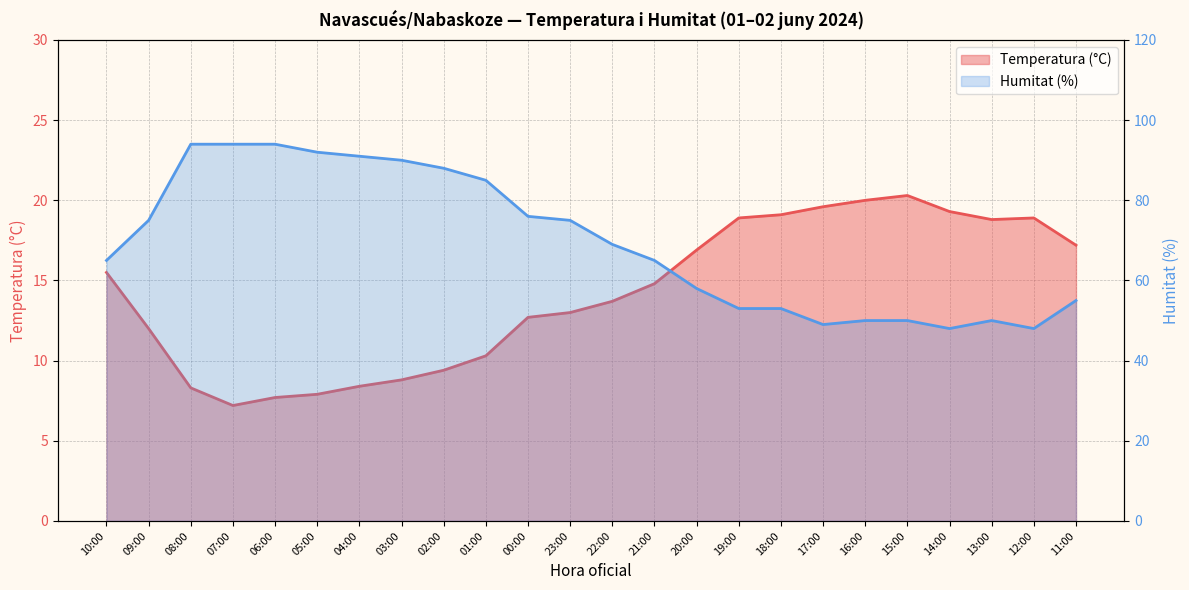

Which has a higher value, 04:00 or 08:00?

04:00